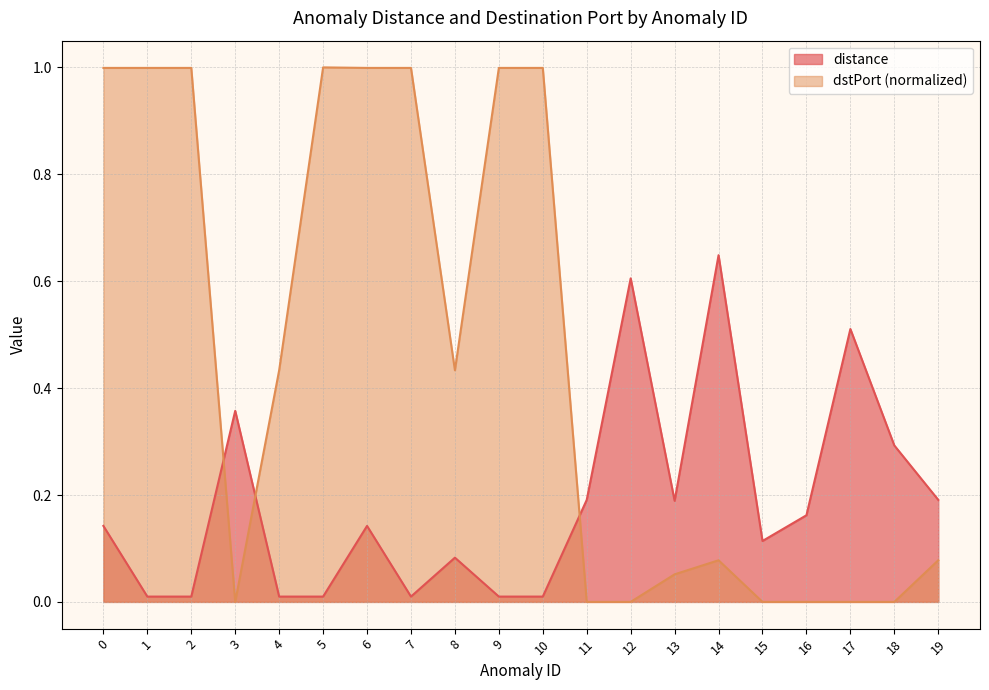

How many categories are shown in the chart?

20